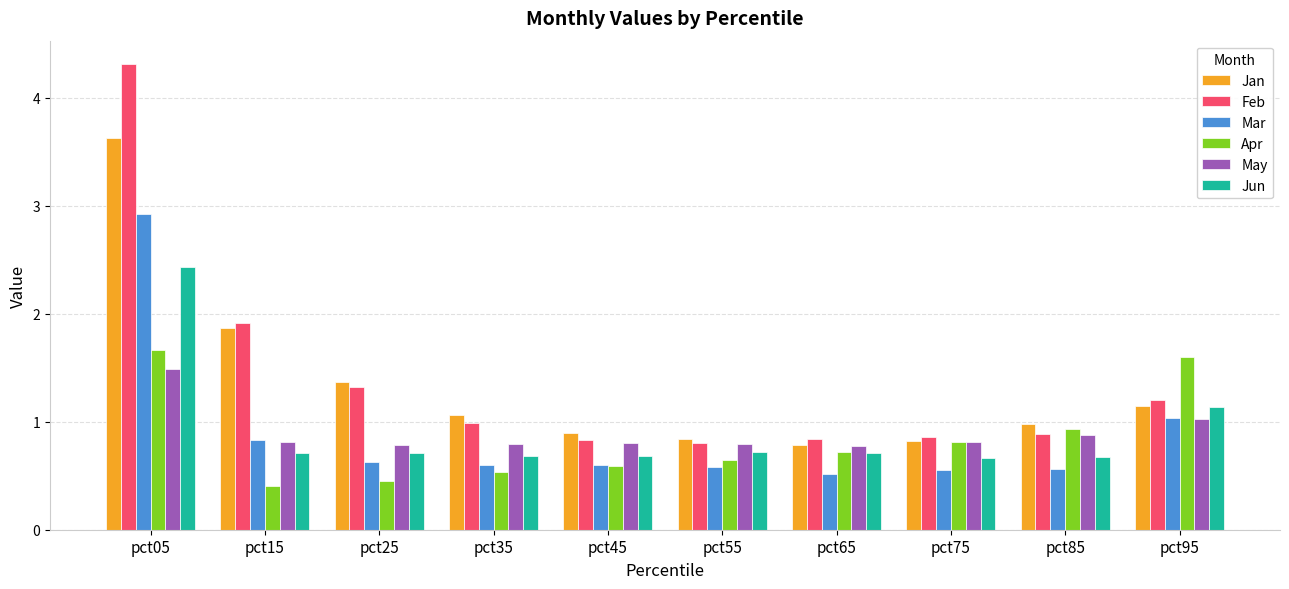

Where is Jan nearest to the value 2?

pct15